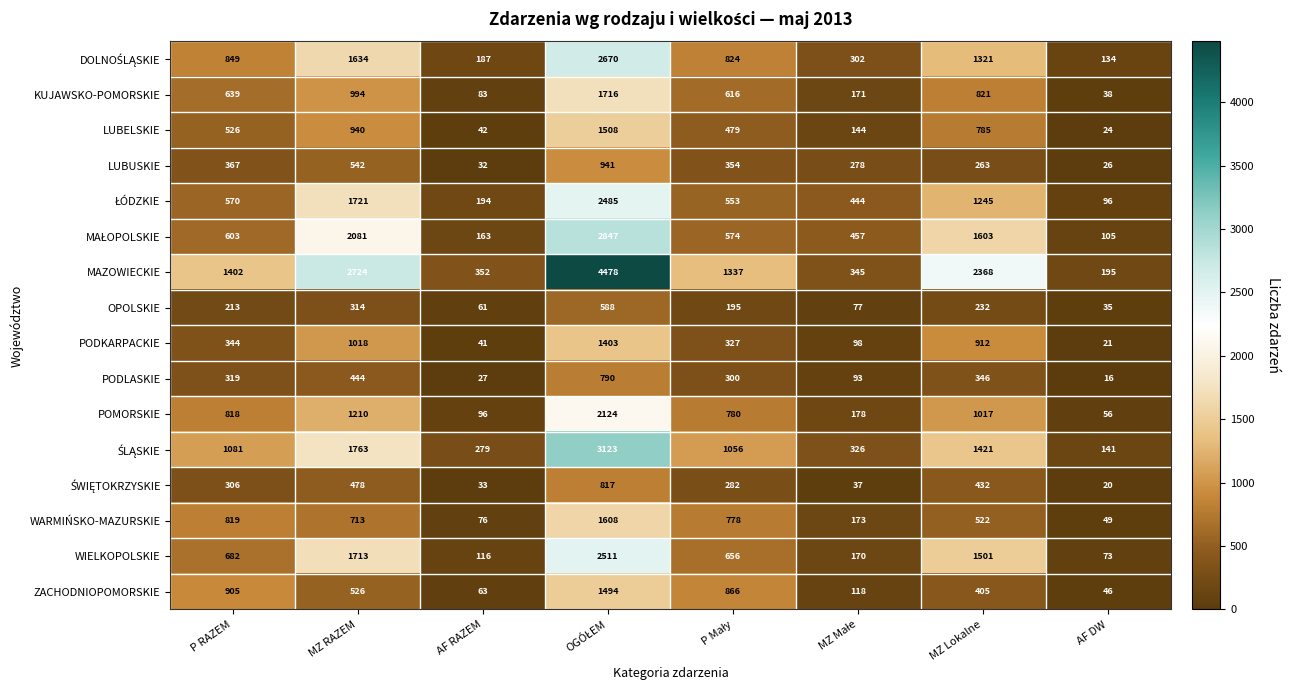

What is the difference between the maximum and second lowest values in the WIELKOPOLSKIE series?

2395